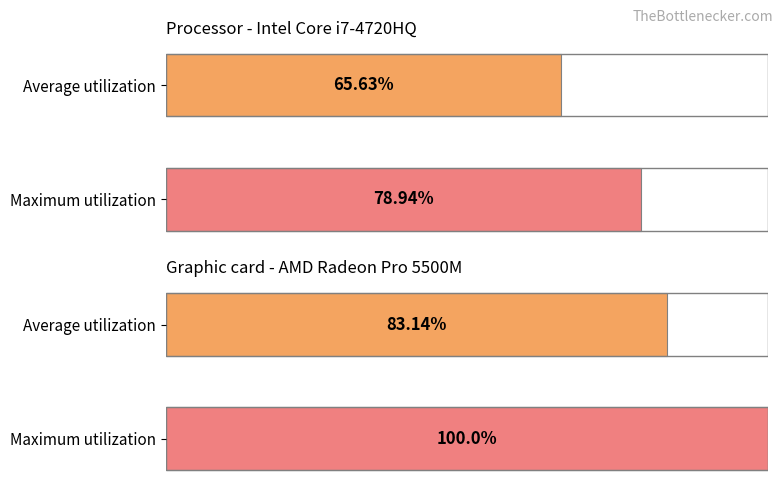

The value of Processor at Average utilization is 65.6. True or false?

True